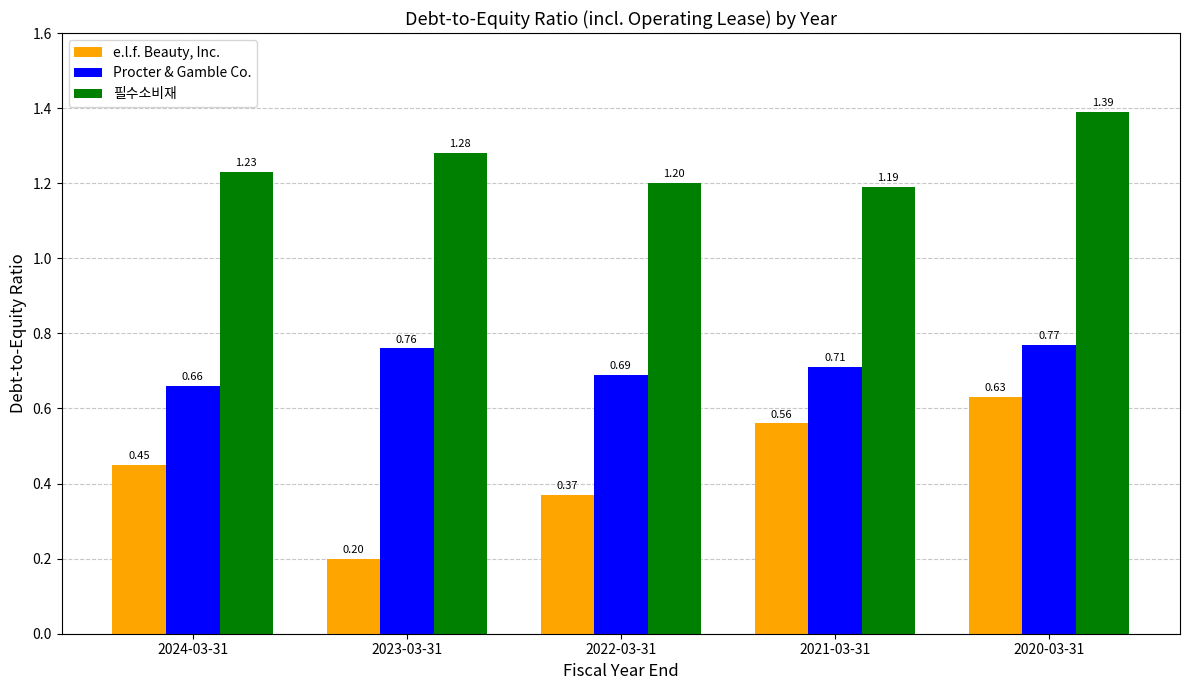

What is the difference between the second highest and second lowest values in the 필수소비재 series?

0.1